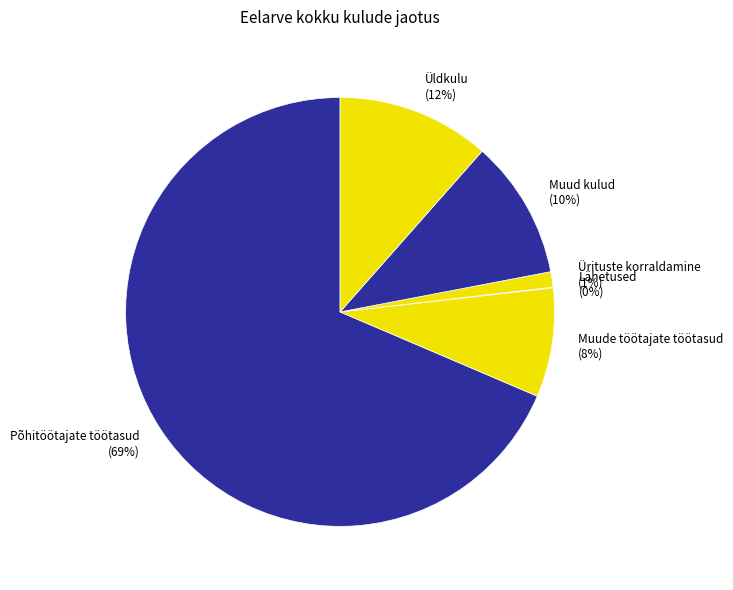

To the nearest percent, what percentage of the pie is Muude töötajate töötasud (8%)?

8%